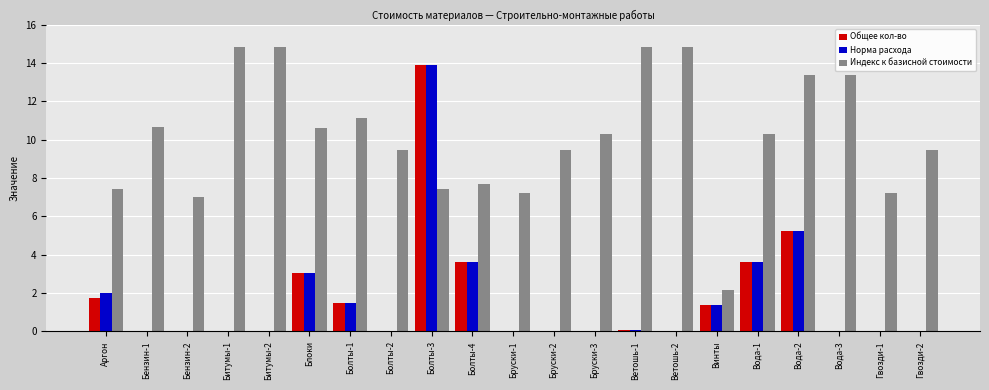

What are all the series names shown in the legend?

Общее кол-во, Норма расхода, Индекс к базисной стоимости